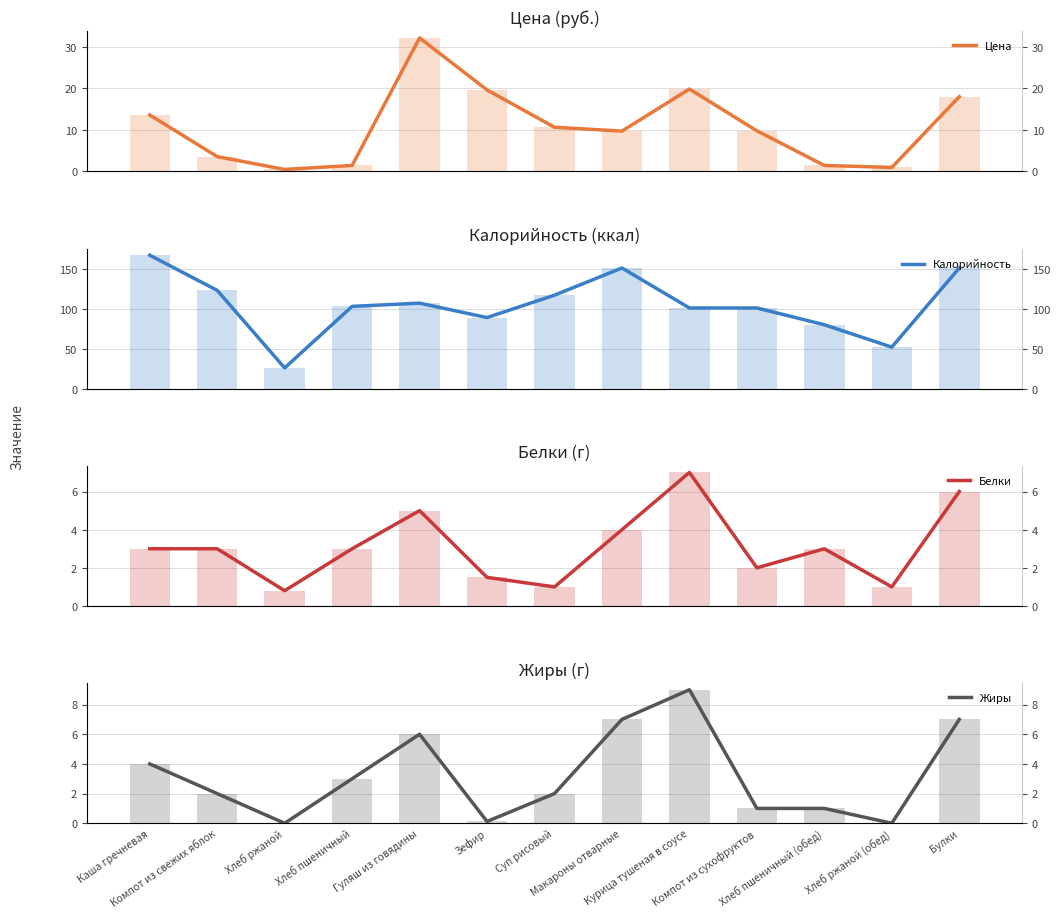

What is the highest value of the Жиры series?

9.0